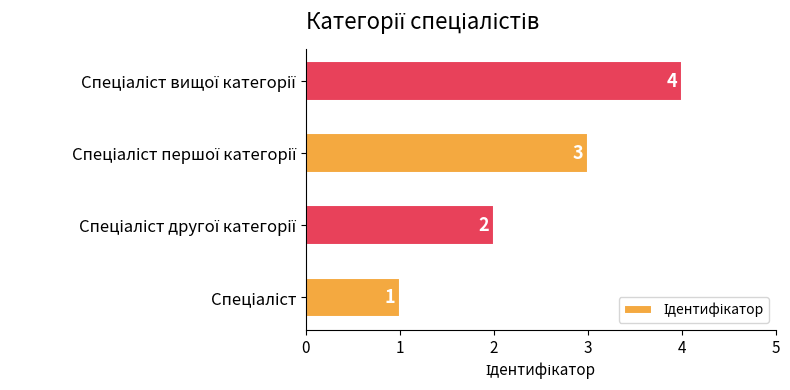

Count the values in the range 2 to 4.

3